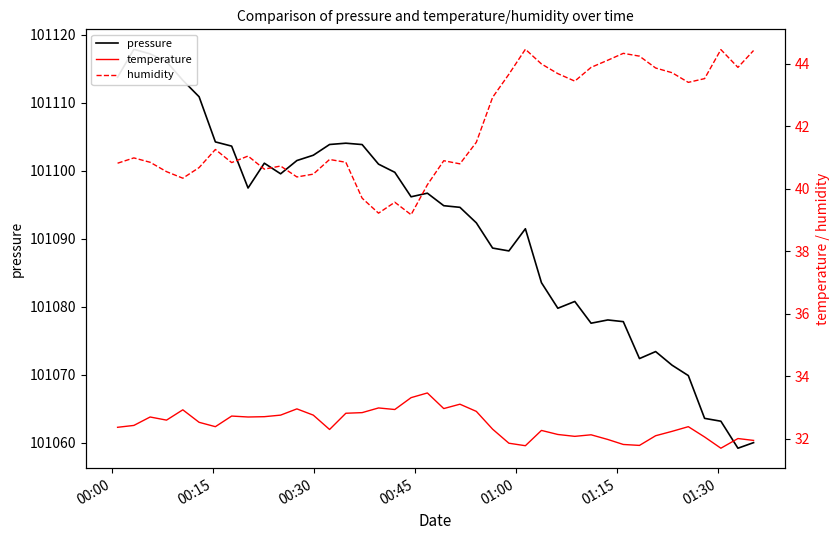

What are all the series names shown in the legend?

pressure, temperature, humidity